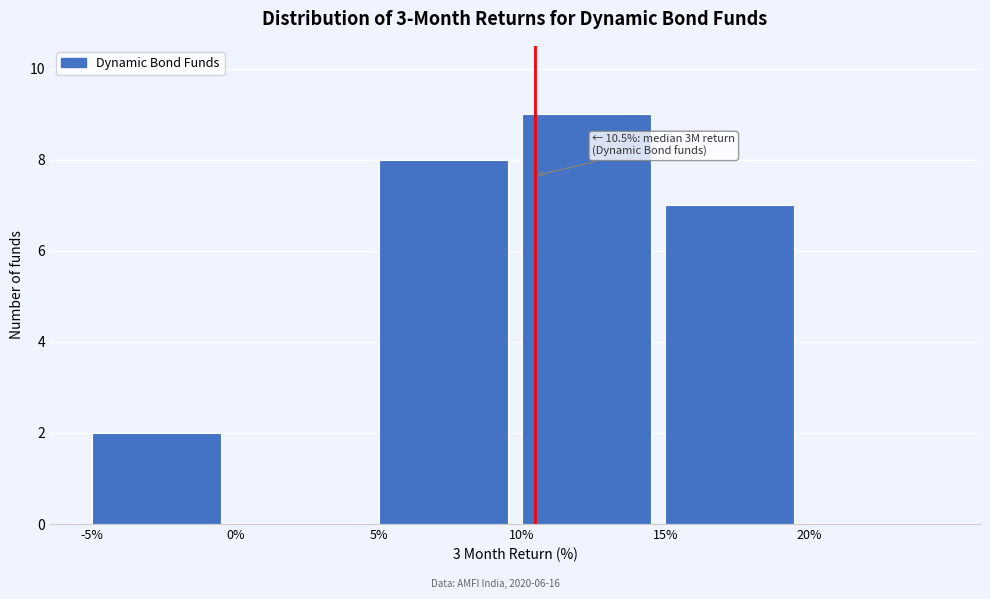

Over which range of the x-axis is the bar tallest?

10 to 15